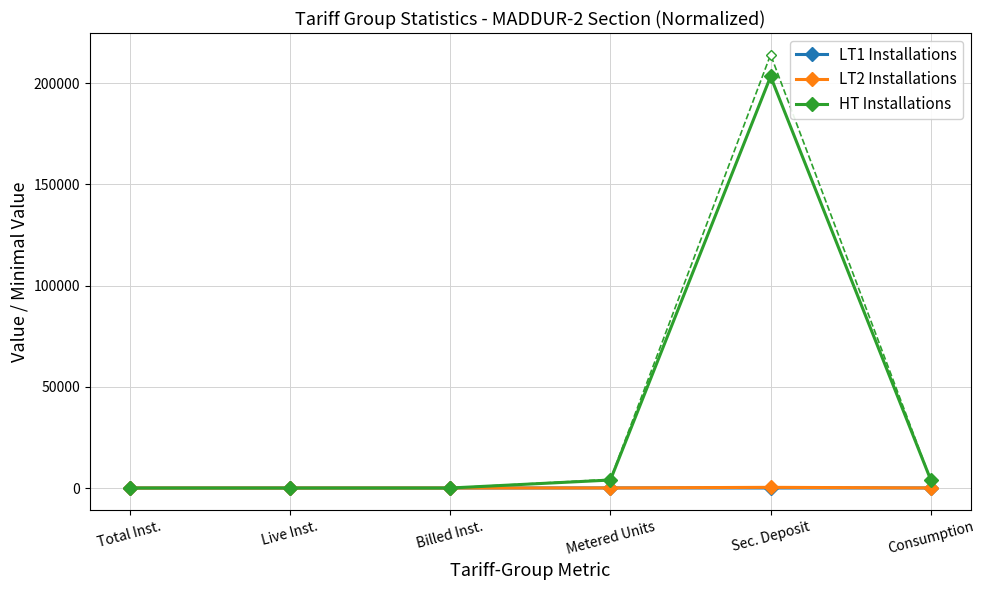

True or false: LT1 Installations and HT Installations intersect in this chart.

False